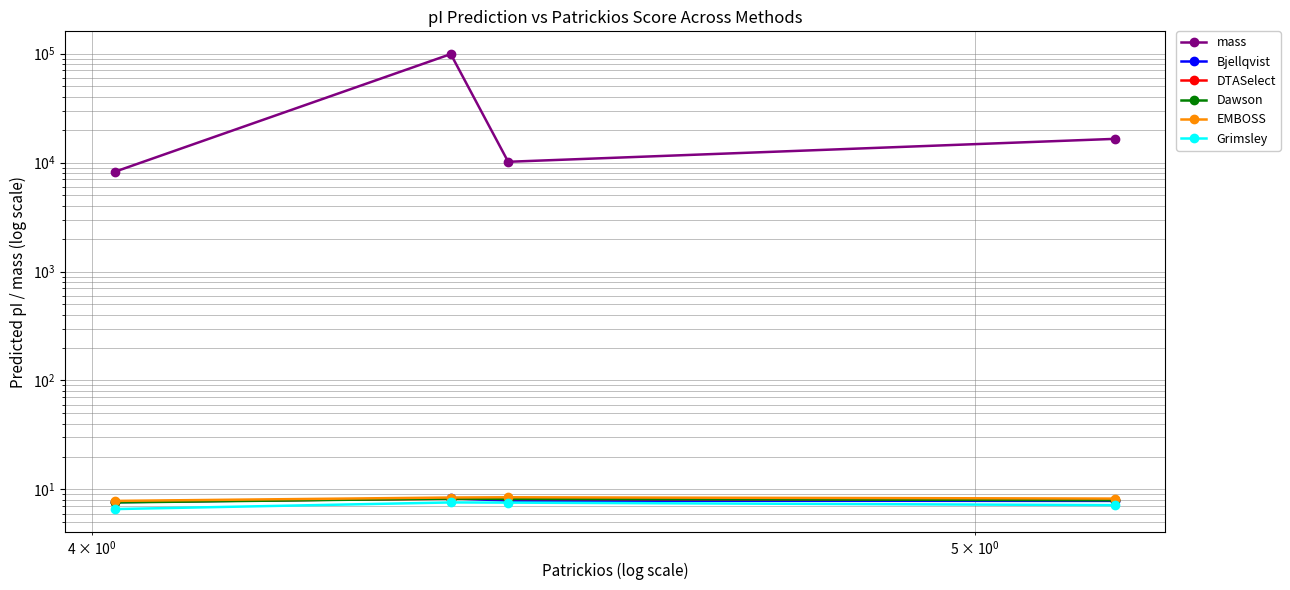

What is the sum of all Bjellqvist values?

31.7